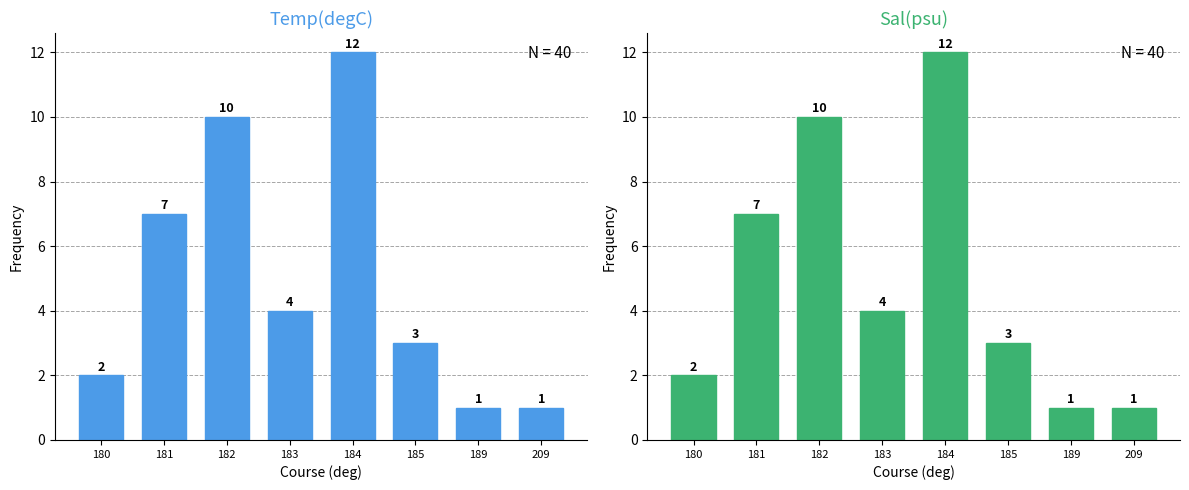

Rank the series by their maximum value, from lowest to highest.

Temp(degC), Sal(psu)